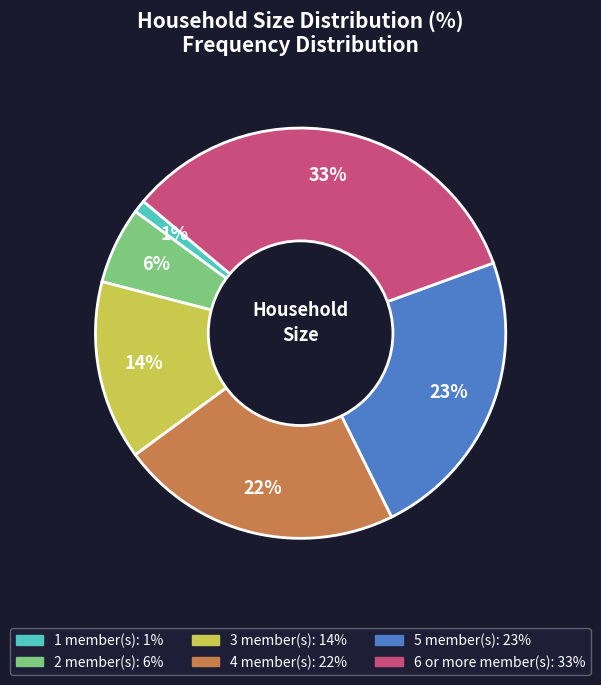

True or false: 3 accounts for 14% of the total.

True